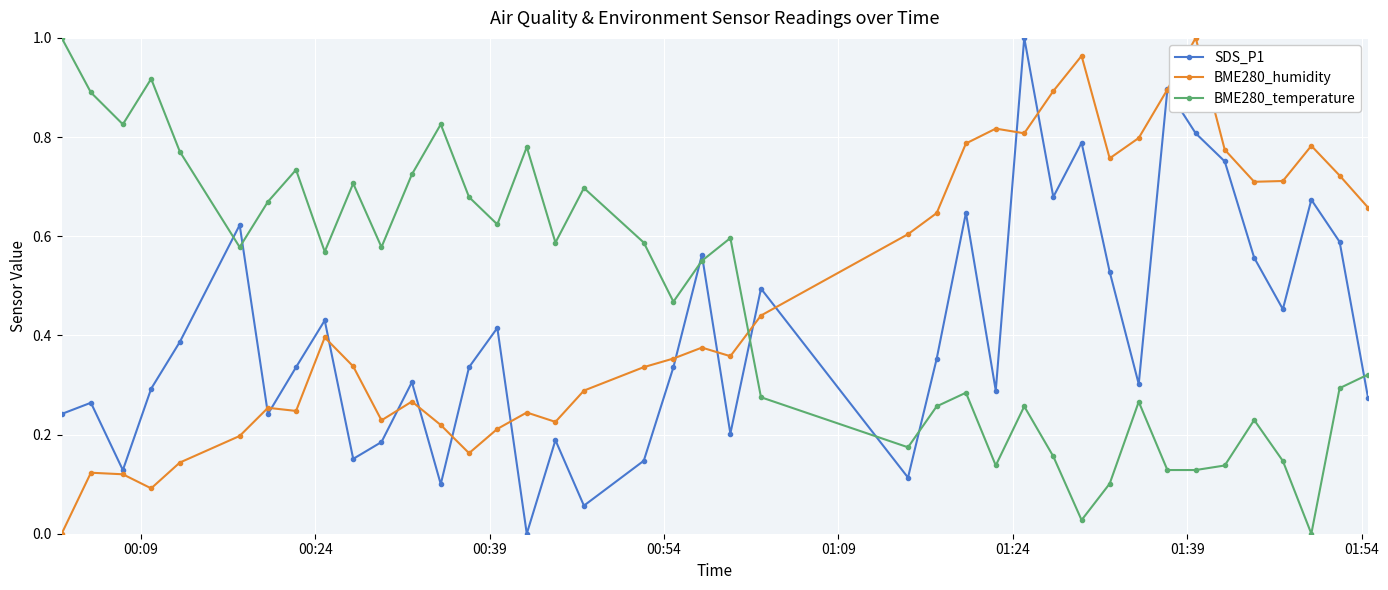

True or false: BME280_humidity and BME280_temperature intersect in this chart.

True